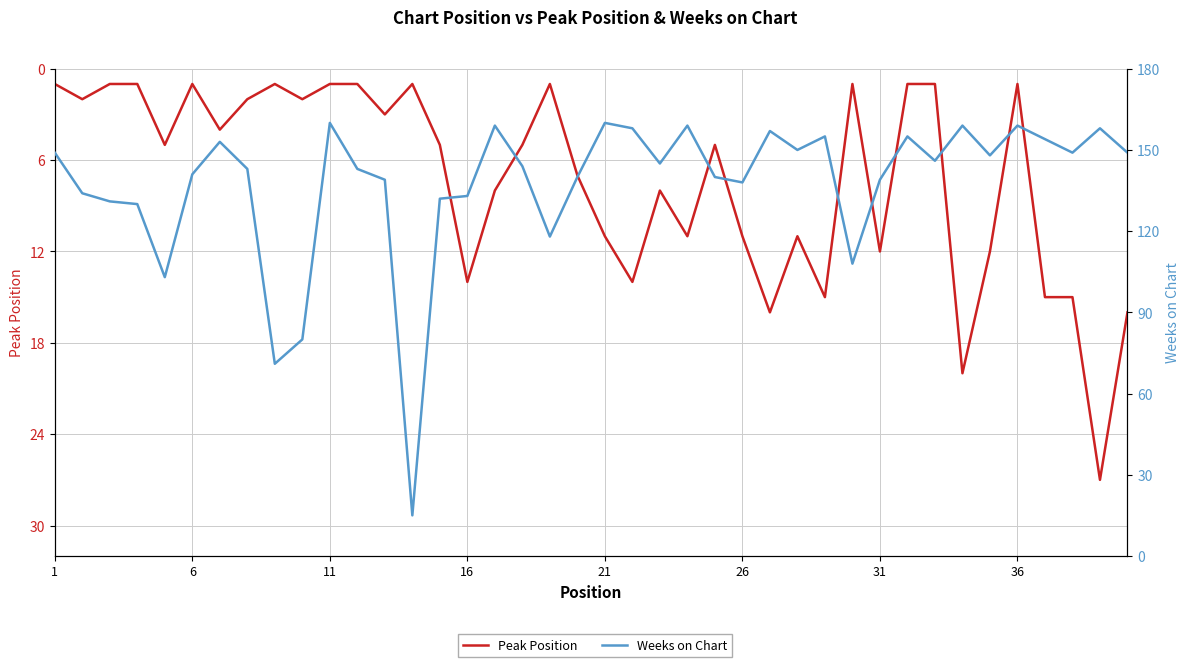

What is the difference between the maximum and minimum values in the Peak Position series?

26